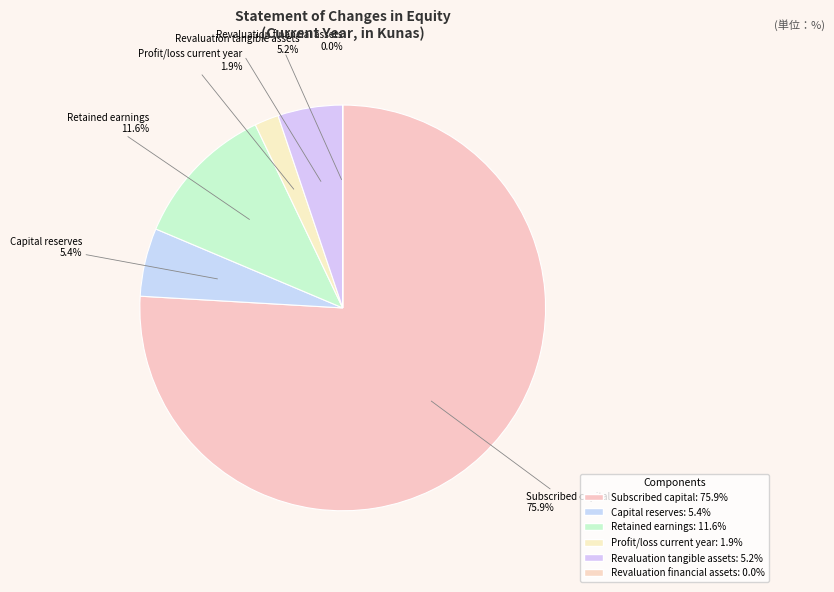

Which slice is the largest?

Subscribed capital